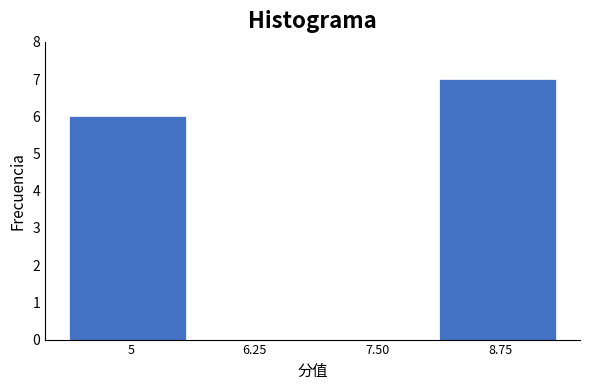

Reading left to right, what are all the values shown in this chart?

5=6	6.25=0	7.50=0	8.75=7